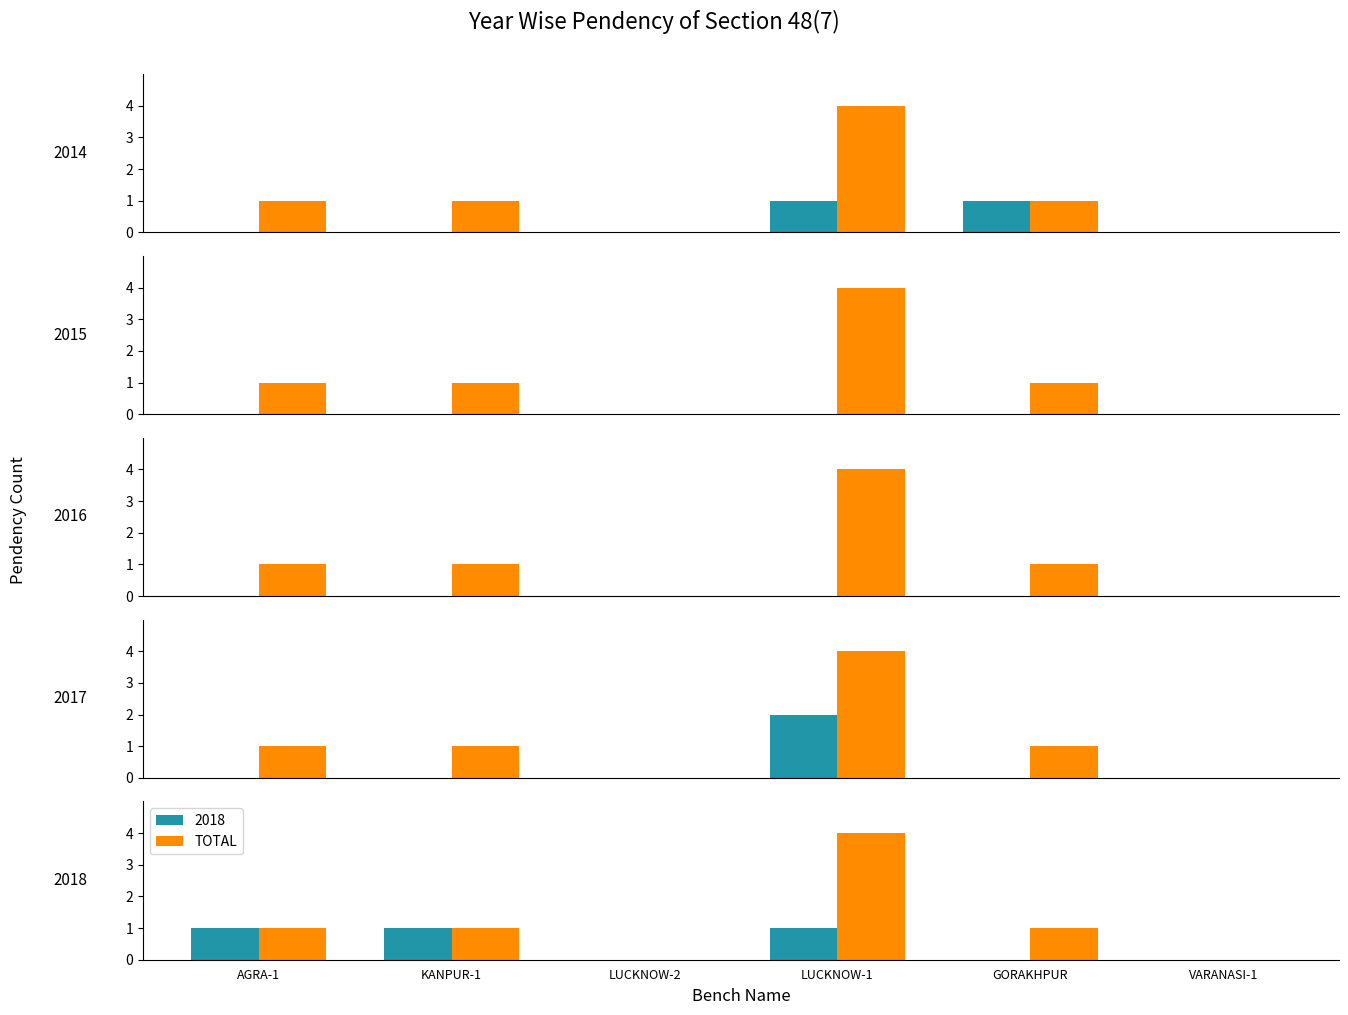

Reading right to left, extract all data points from this chart.

VARANASI-1=0	GORAKHPUR=1	LUCKNOW-1=4	LUCKNOW-2=0	KANPUR-1=1	AGRA-1=1